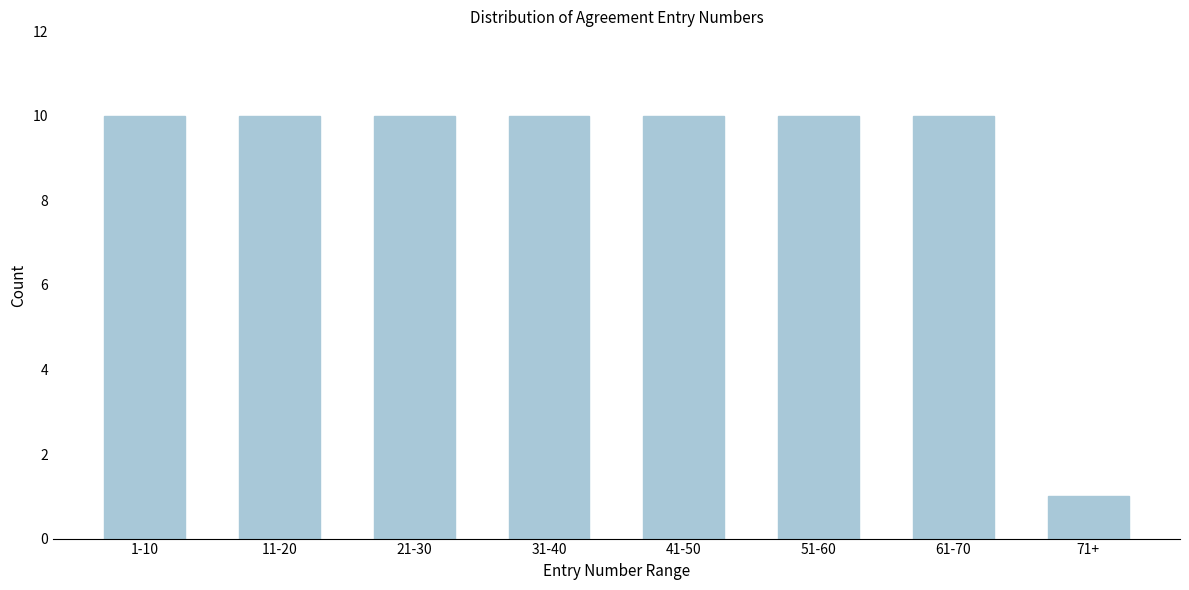

Reading left to right, what are all the values shown in this chart?

10	10	10	10	10	10	10	1